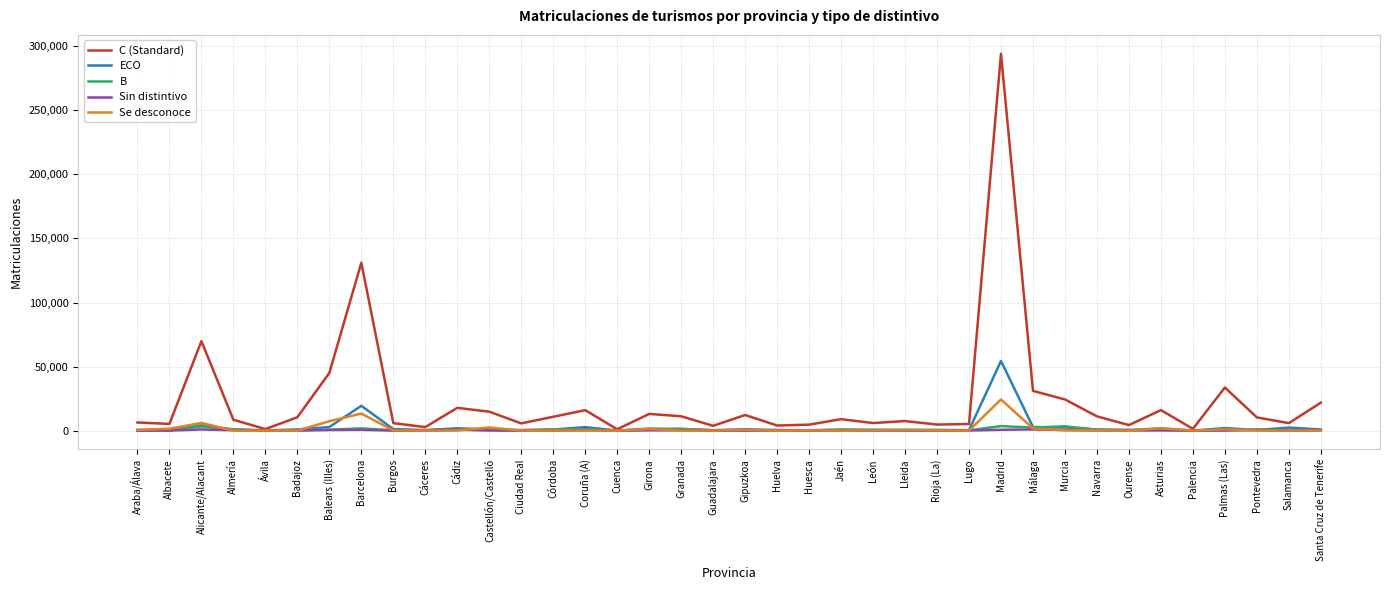

Which series has the largest range (max minus min)?

C (Standard)